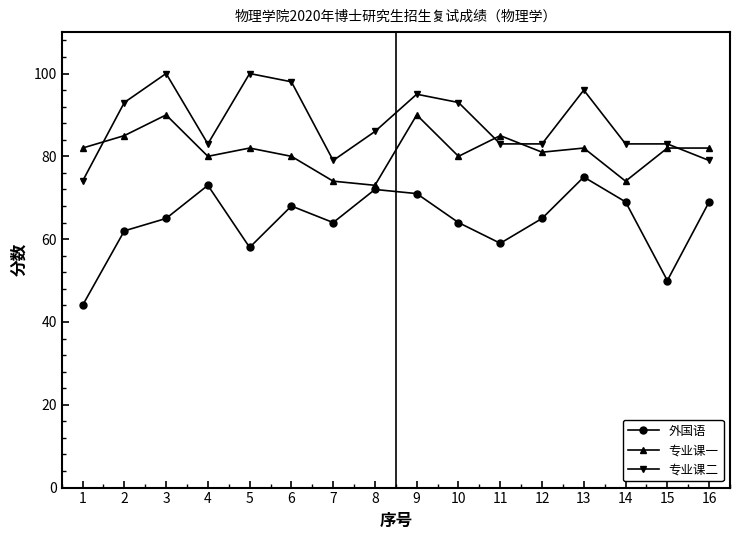

Reading right to left, extract all data points from this chart.

外国语: 69	50	69	75	65	59	64	71	72	64	68	58	73	65	62	44
专业课一: 82	82	74	82	81	85	80	90	73	74	80	82	80	90	85	82
专业课二: 79	83	83	96	83	83	93	95	86	79	98	100	83	100	93	74